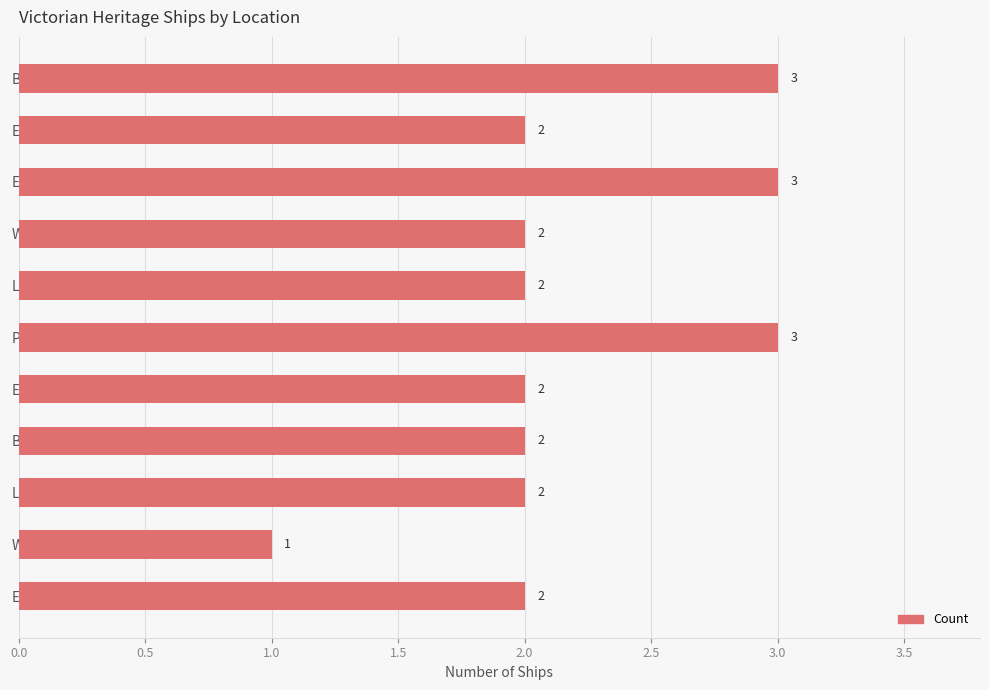

What is the sum of all values?

24